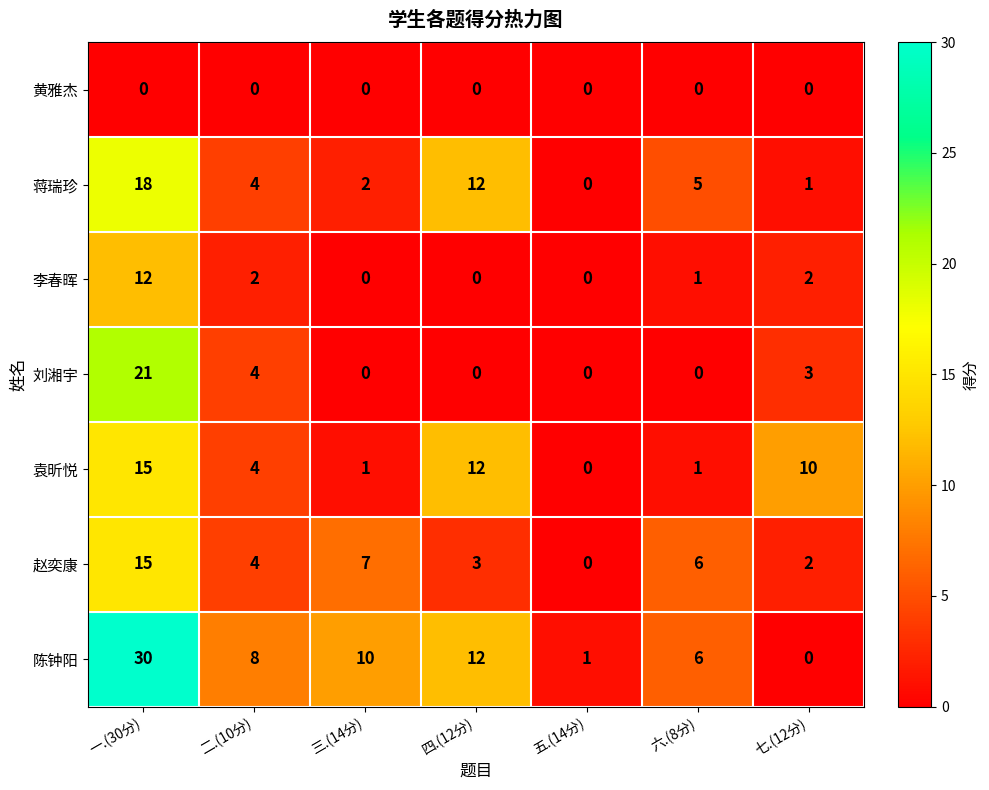

Is it true that 蒋瑞珍 equals 7 at 一.(30分)?

False